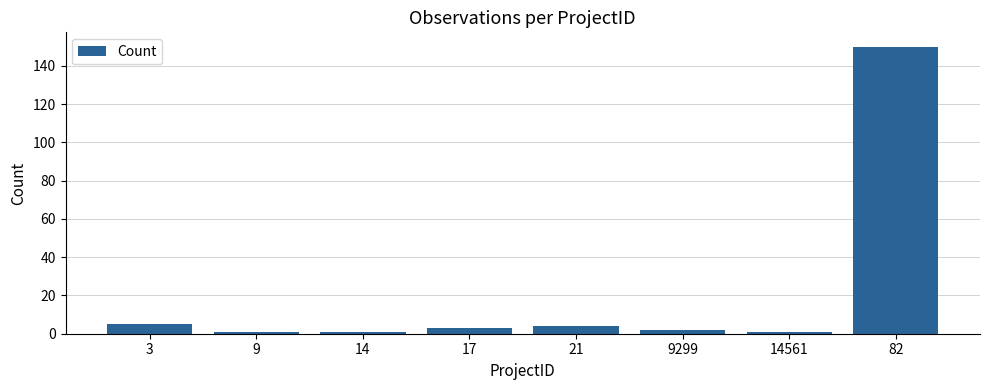

Reading left to right, extract all data points from this chart.

5	1	1	3	4	2	1	150